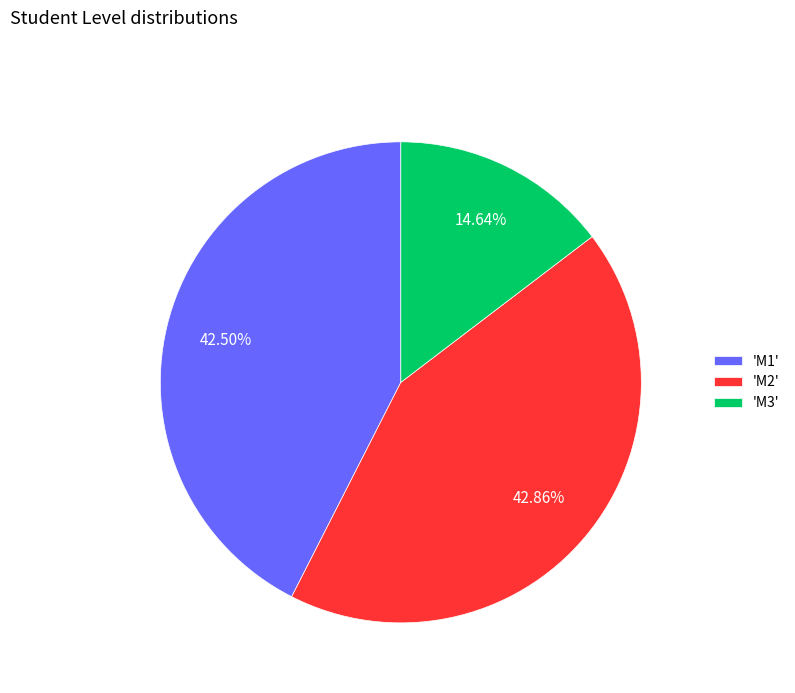

Does any single category account for the majority?

No